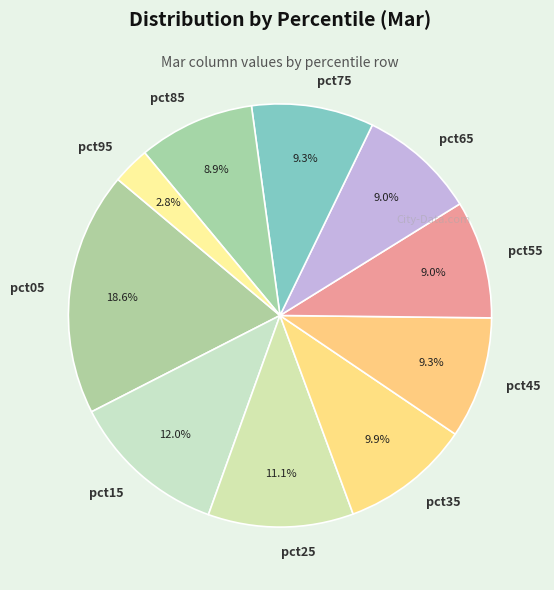

Does pct85 account for over 50% of the chart?

No